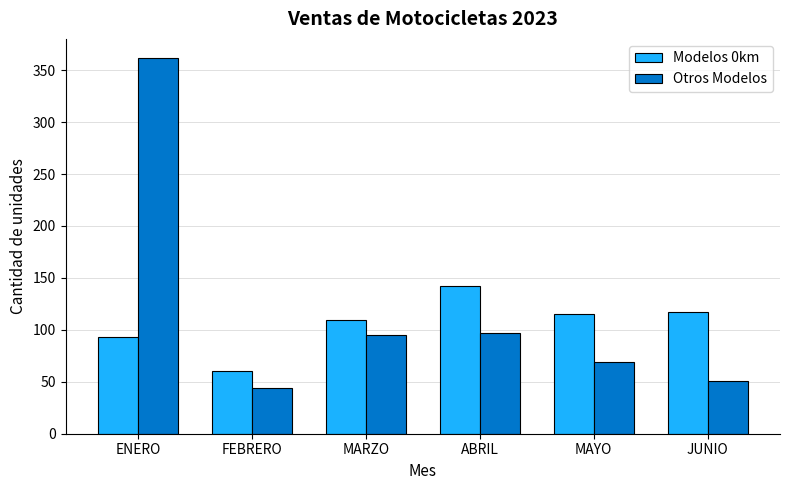

How many bars are there in total?

12